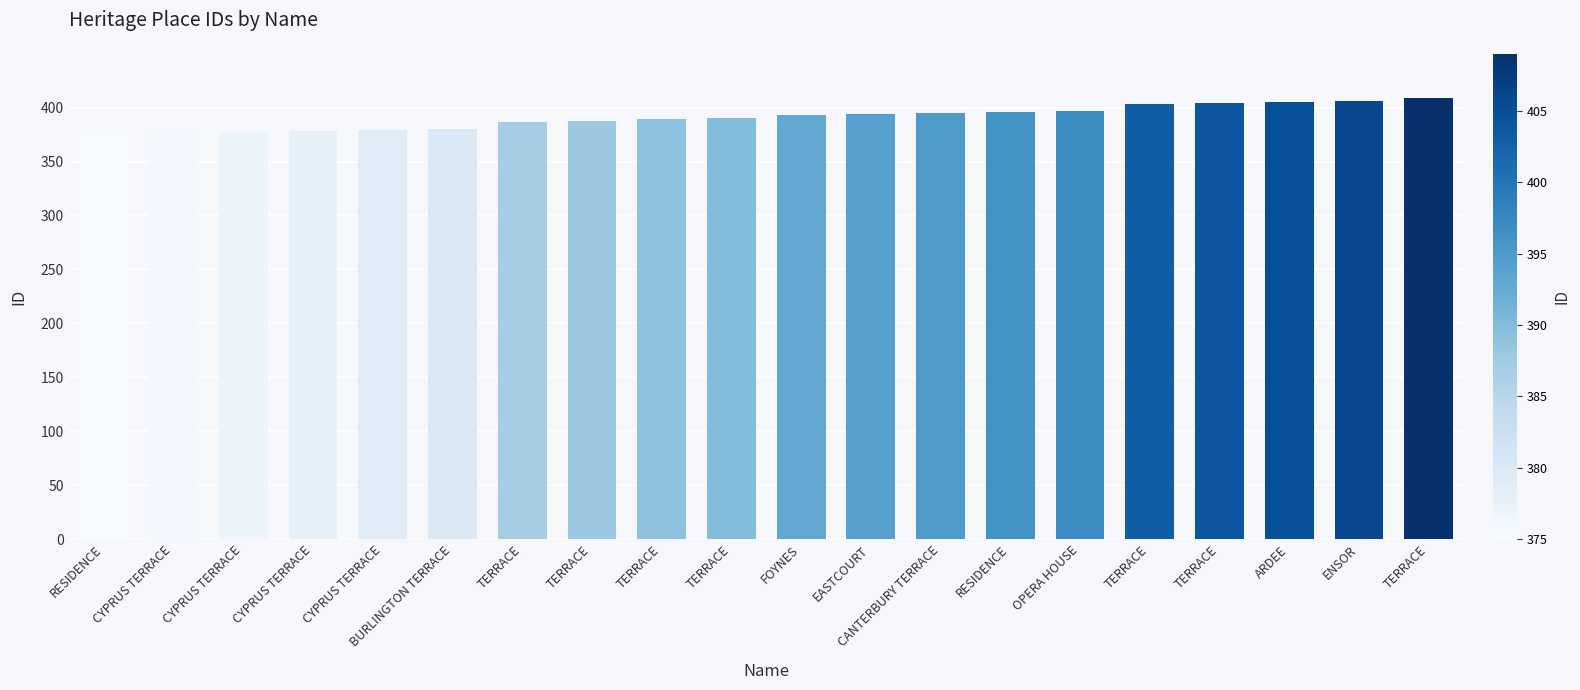

Count the number of categories in the chart.

20